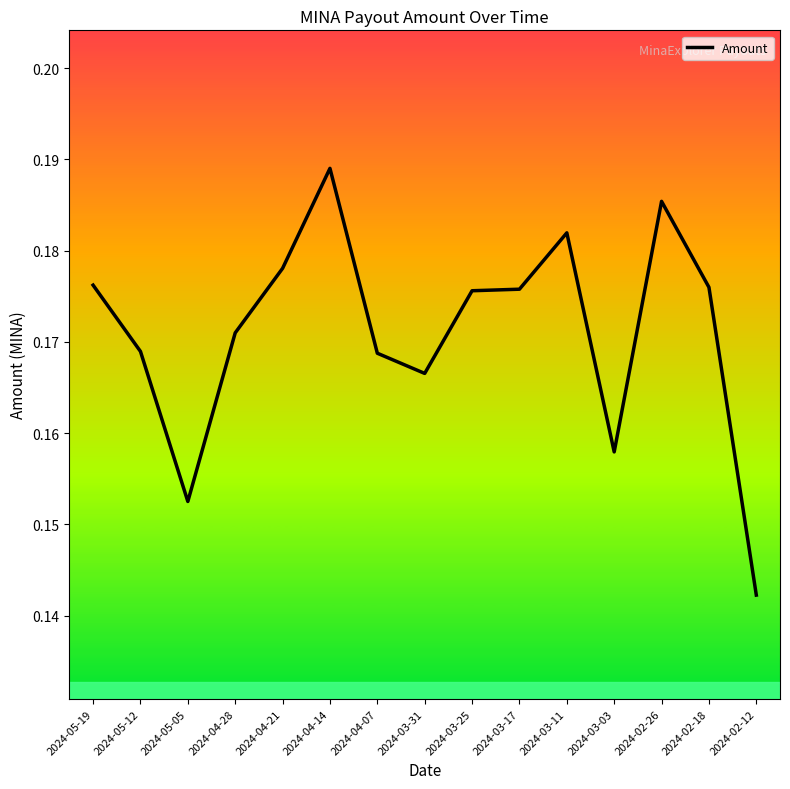

Where is the data nearest to the value 0?

2024-02-12